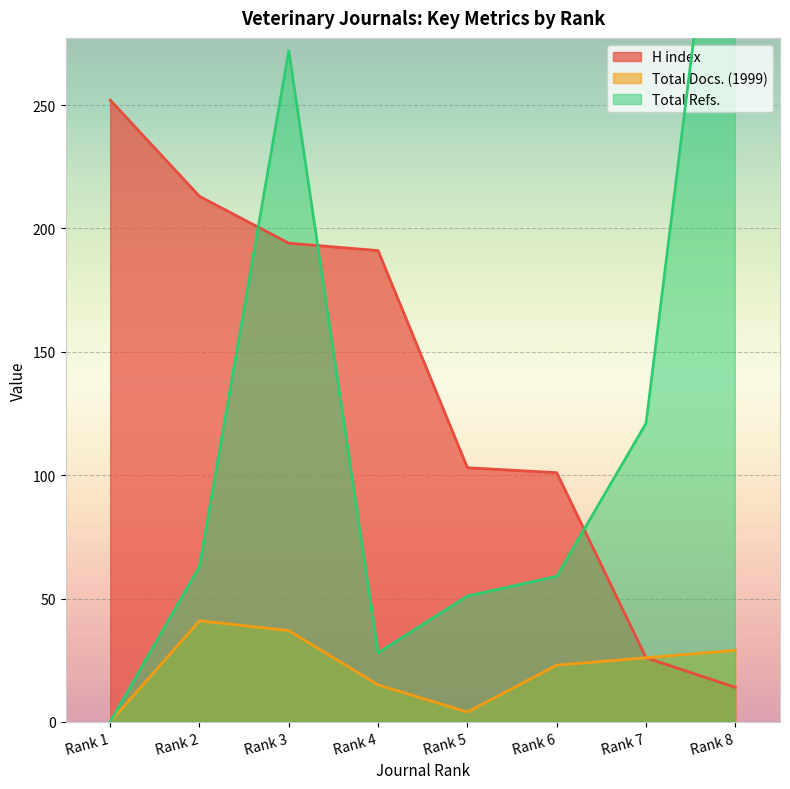

Reading left to right, transcribe all the data shown in this chart.

H index: 252	213	194	191	103	101	26	14
Total Docs. (1999): 0	41	37	15	4	23	26	29
Total Refs.: 0	63	272	28	51	59	121	413